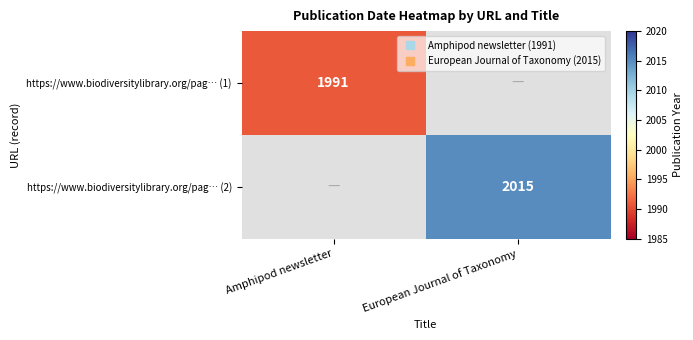

At European Journal of Taxonomy, list the series in order from largest to smallest.

https://www.biodiversitylibrary.org/pag… (1), https://www.biodiversitylibrary.org/pag… (2)